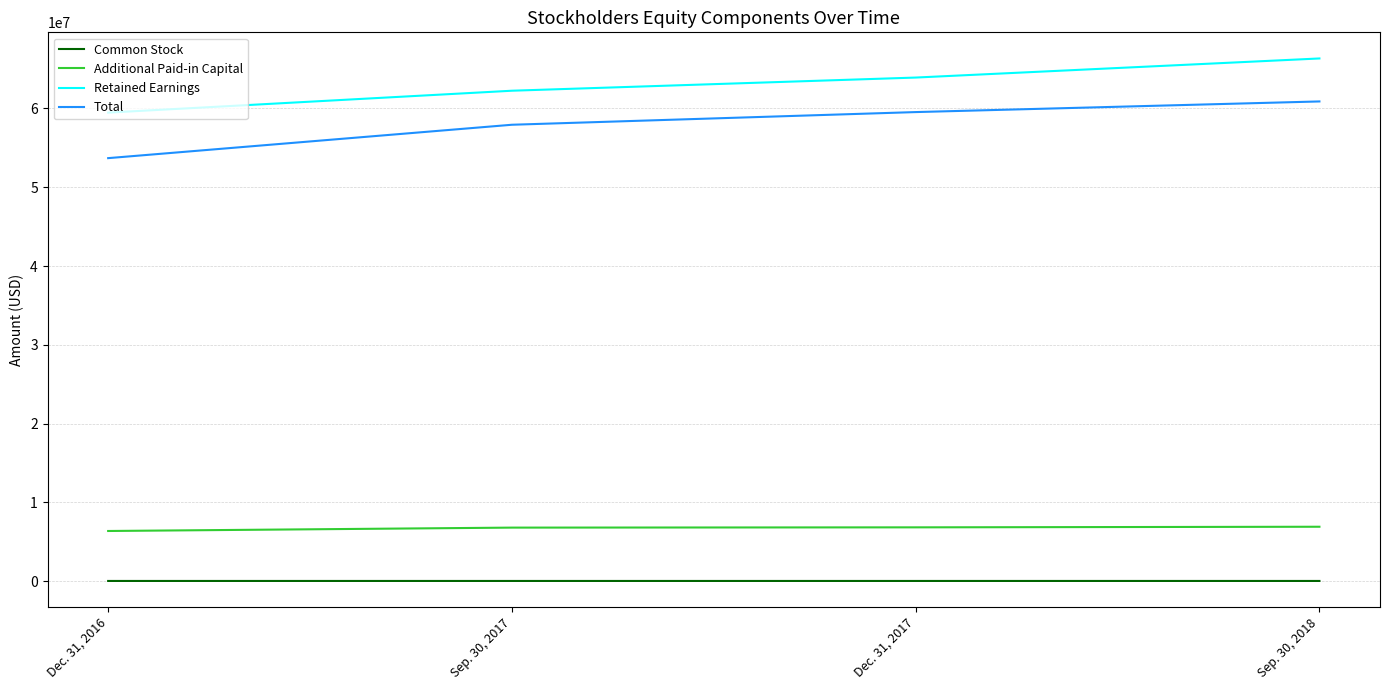

At which label does Retained Earnings reach its peak?

Sep. 30, 2018